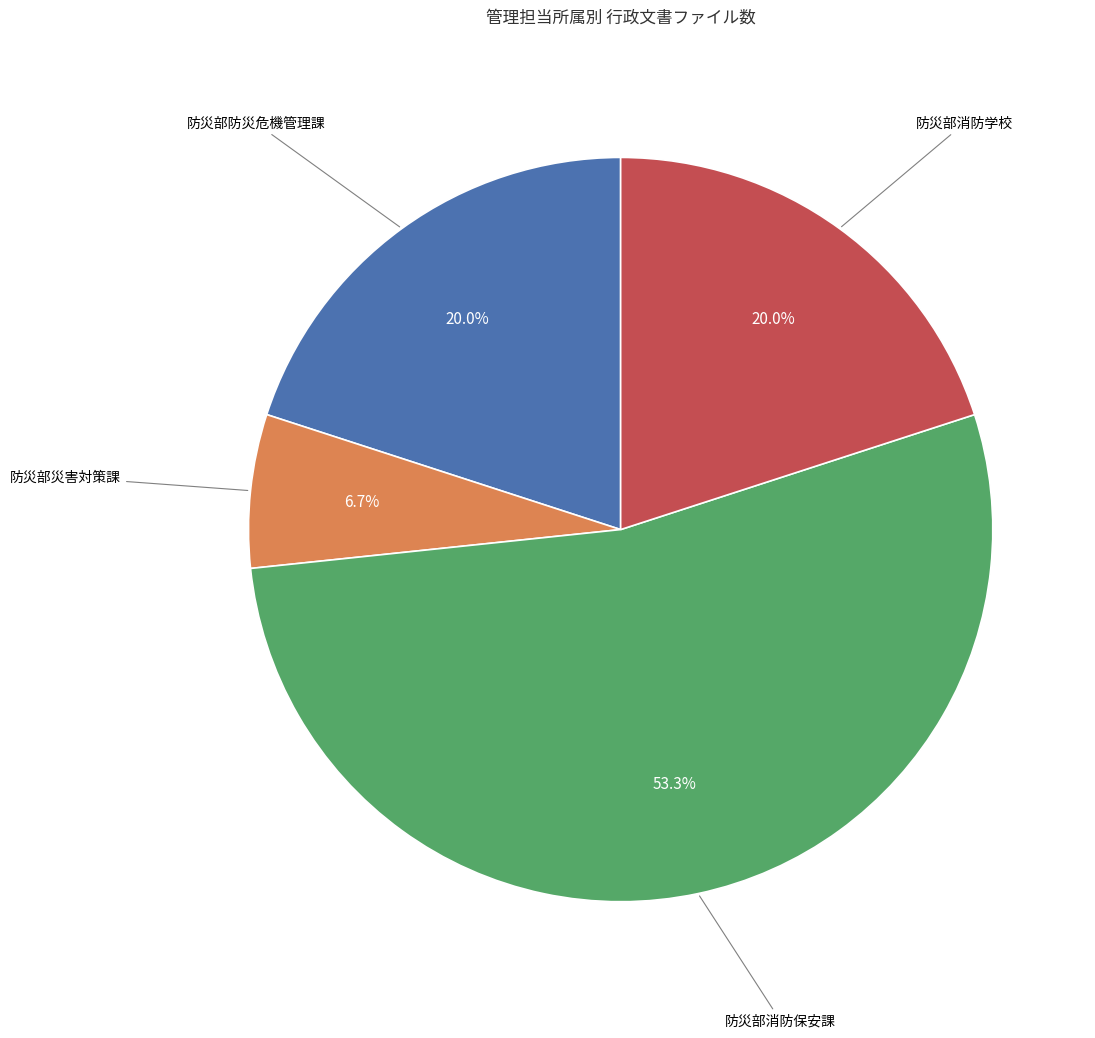

How many segments does this pie chart have?

4